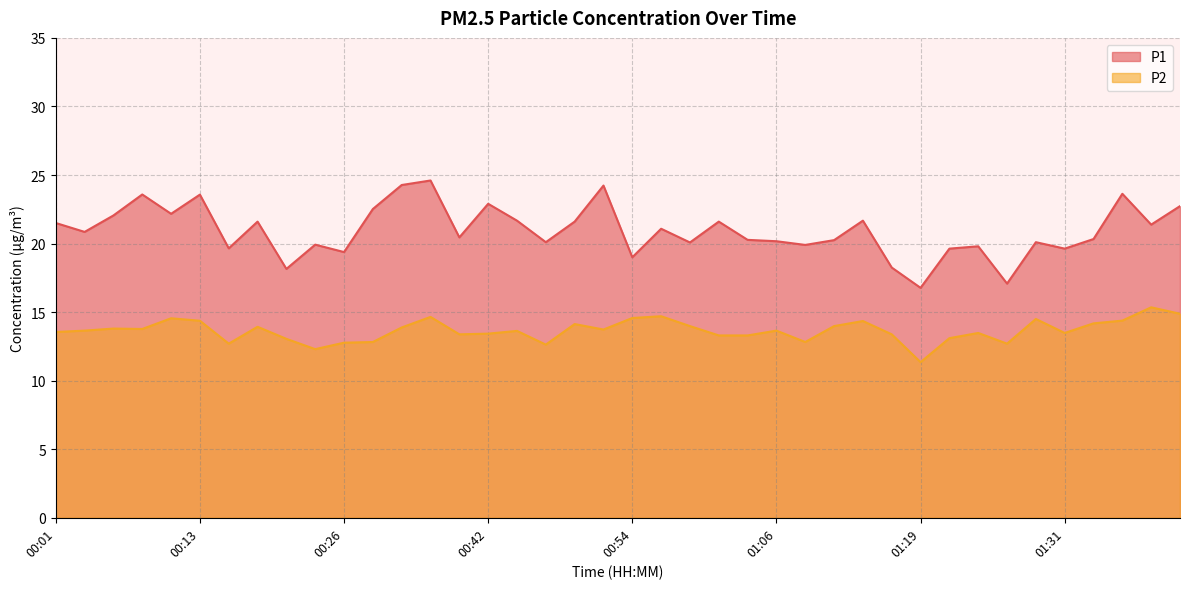

What value does the P1 series have at 00:44?

21.7